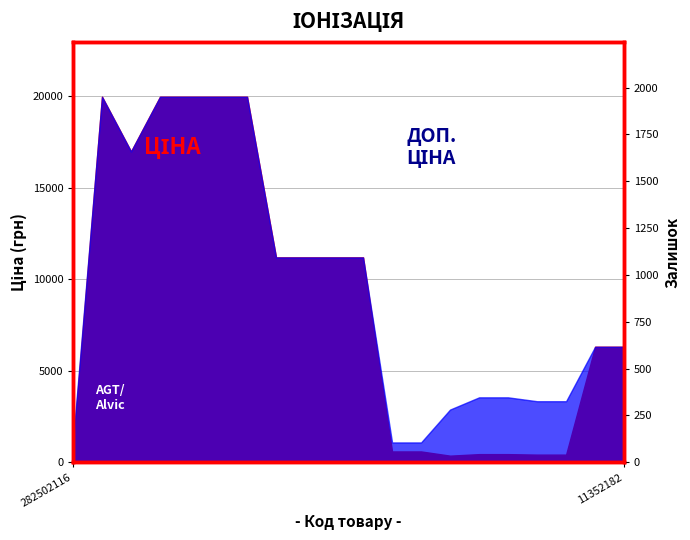

At which label is the value closest to 187?

282502116